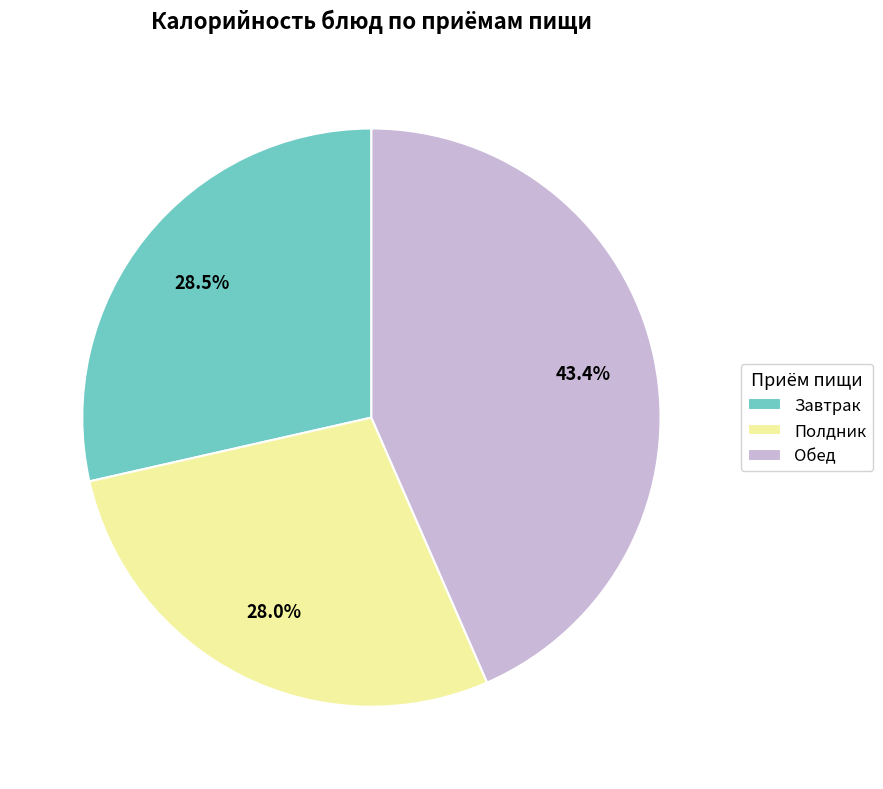

Between Полдник and Завтрак, which is larger?

Завтрак